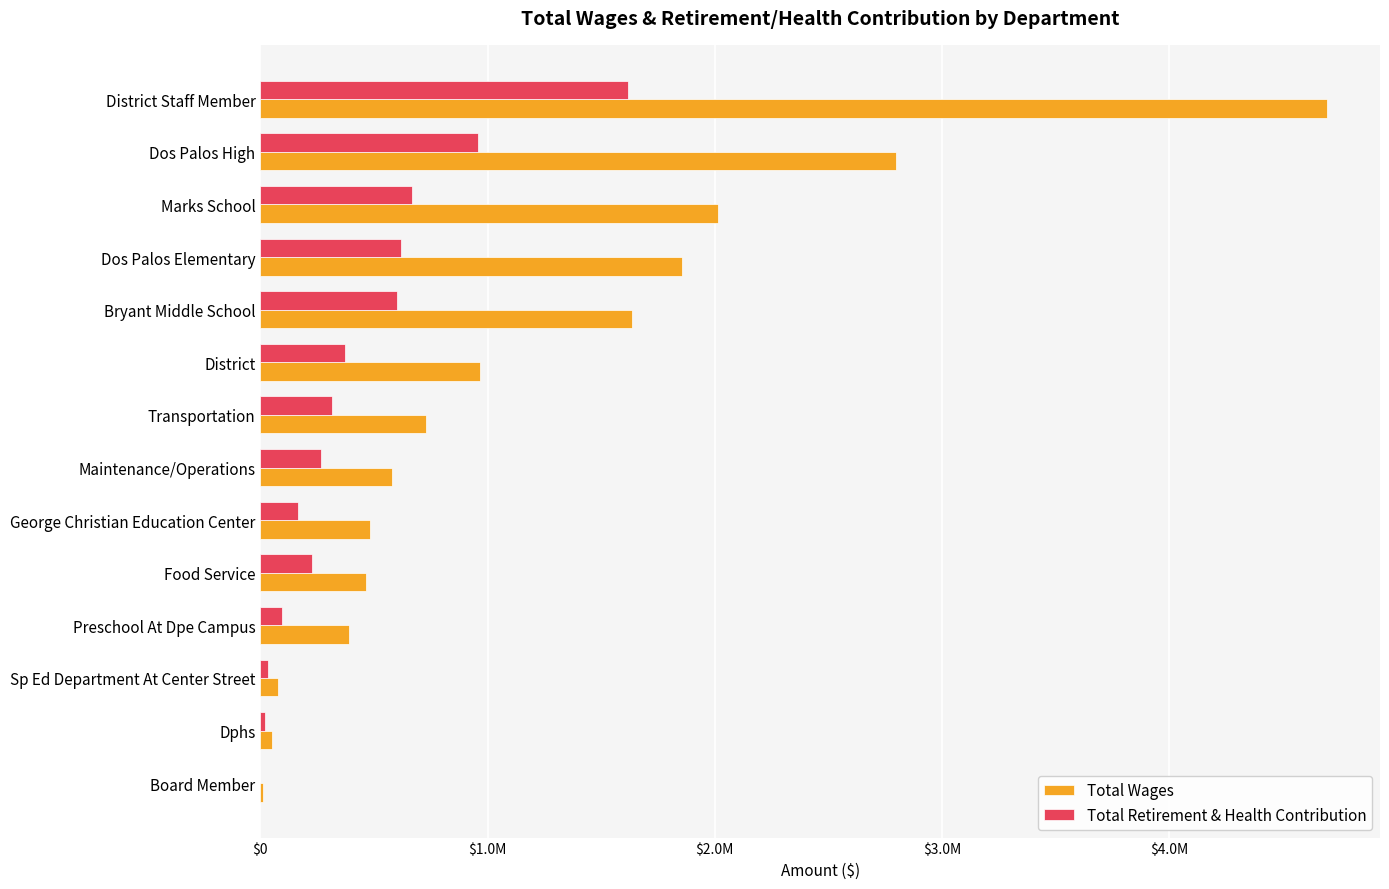

Reading left to right, transcribe all the data shown in this chart.

Total Wages: 4694118	2798662	2014168	1855355	1638119	968104	728211	578339	480959	465428	388860	78768	51361	10640
Total Retirement & Health Contribution: 1617059	958436	665646	618126	601504	371485	313642	266861	165421	227943	96458	33737	22347	0